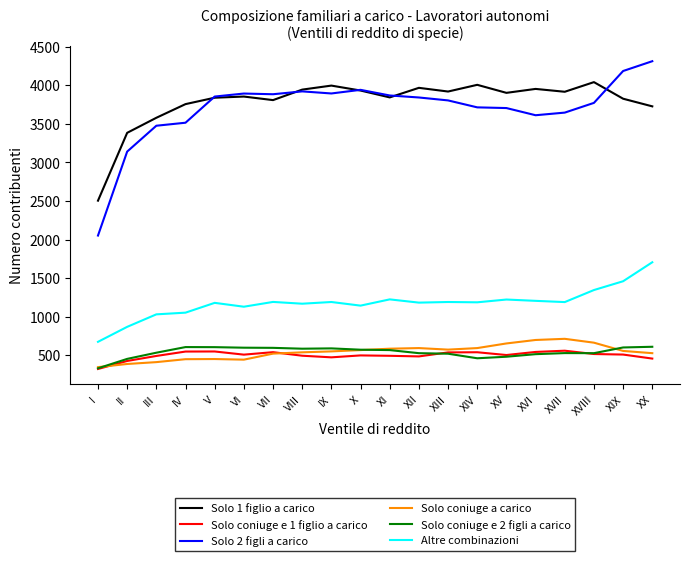

At how many categories does at least one series exceed 716?

20